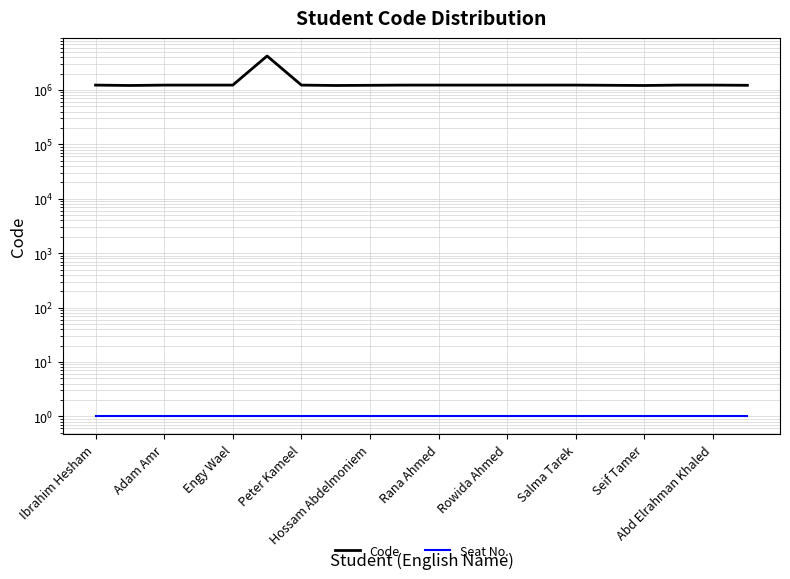

True or false: Seat No. has more than 1 interior local peaks.

False